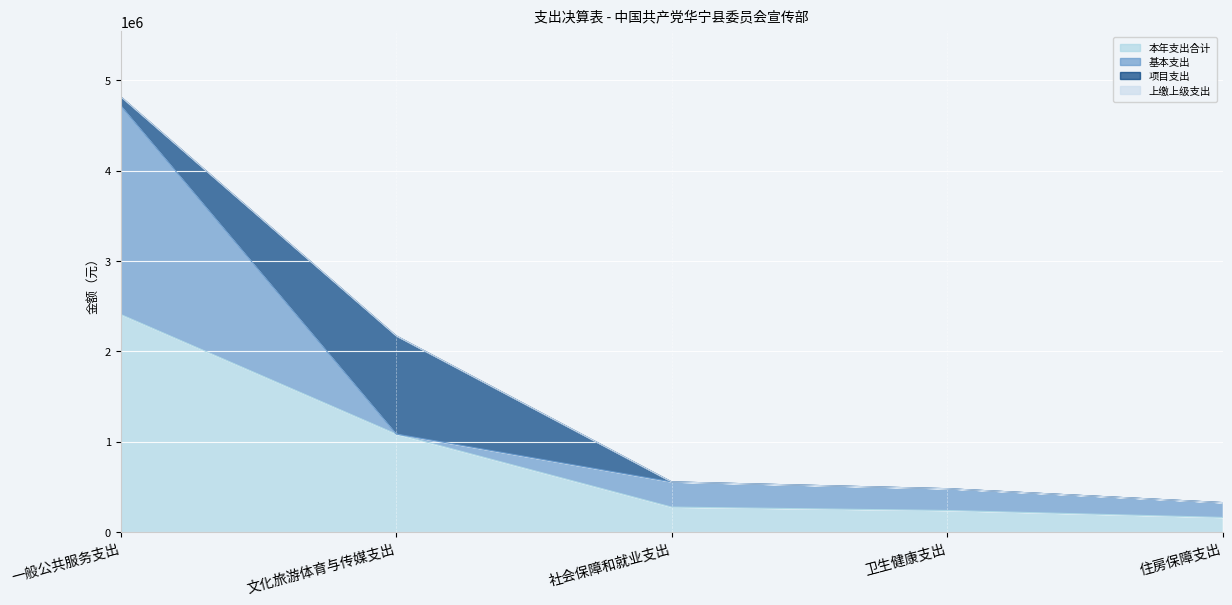

True or false: 上缴上级支出 and 基本支出 intersect in this chart.

False